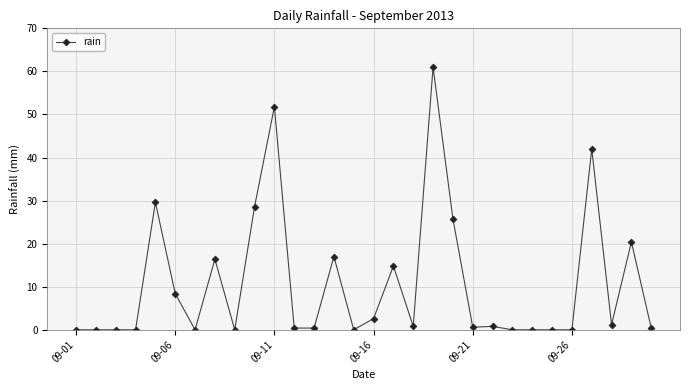

What is the average value?

10.8